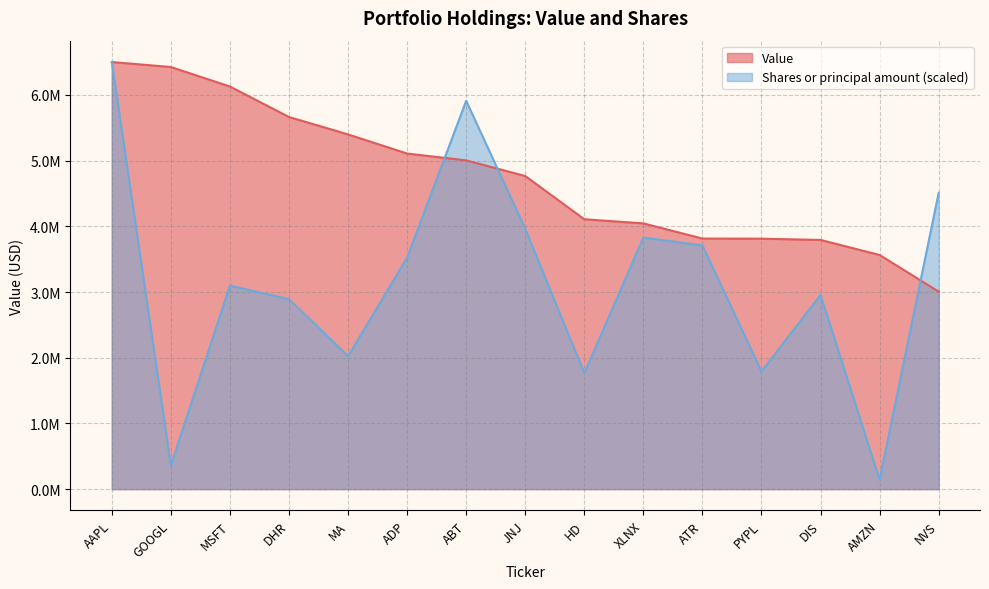

How many data points in Shares or principal amount are less than 3097455?

7